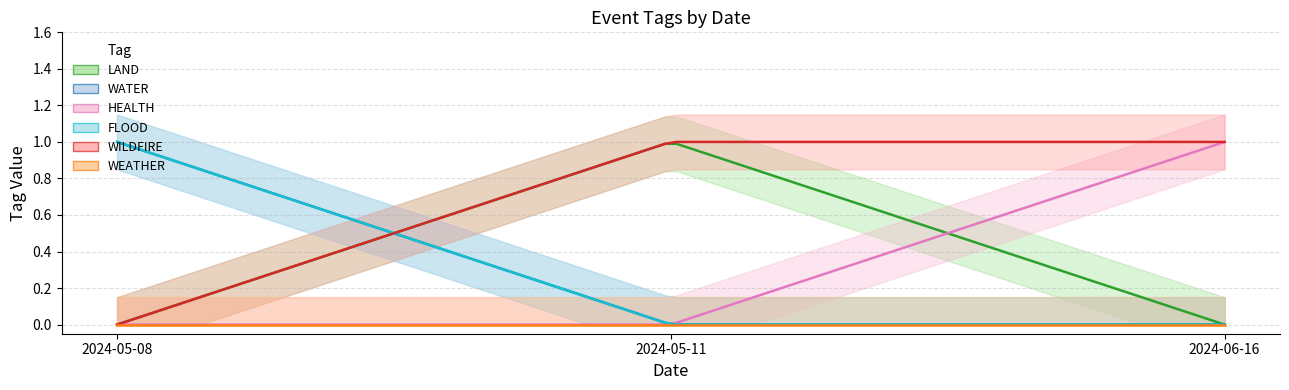

What is the difference between the maximum and second lowest values in the FLOOD series?

1